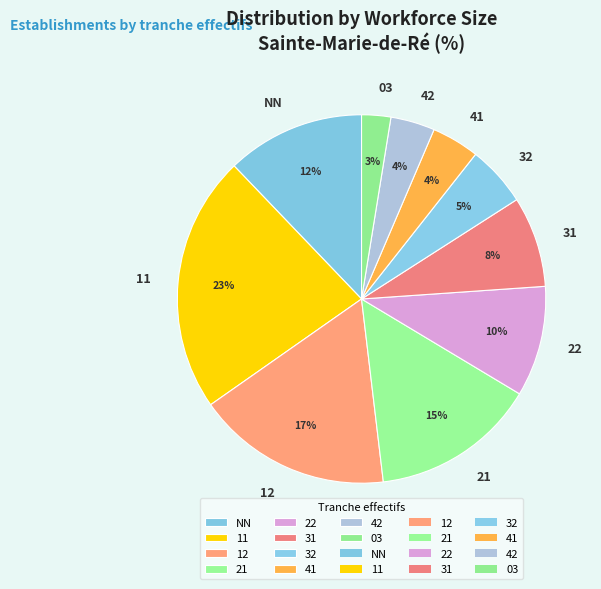

Which slice is the smallest?

03